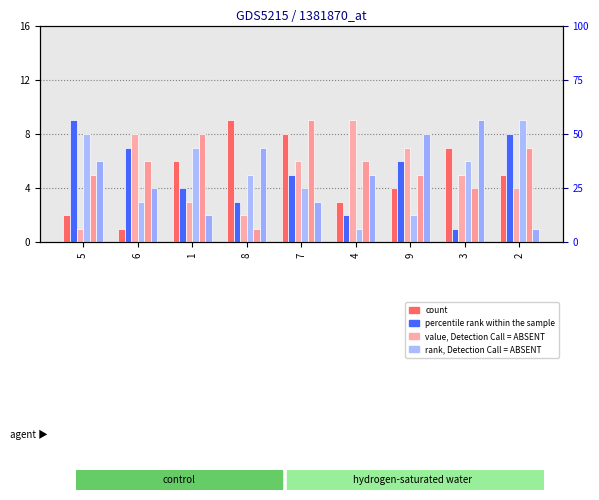

How many bars are there in each group?

6